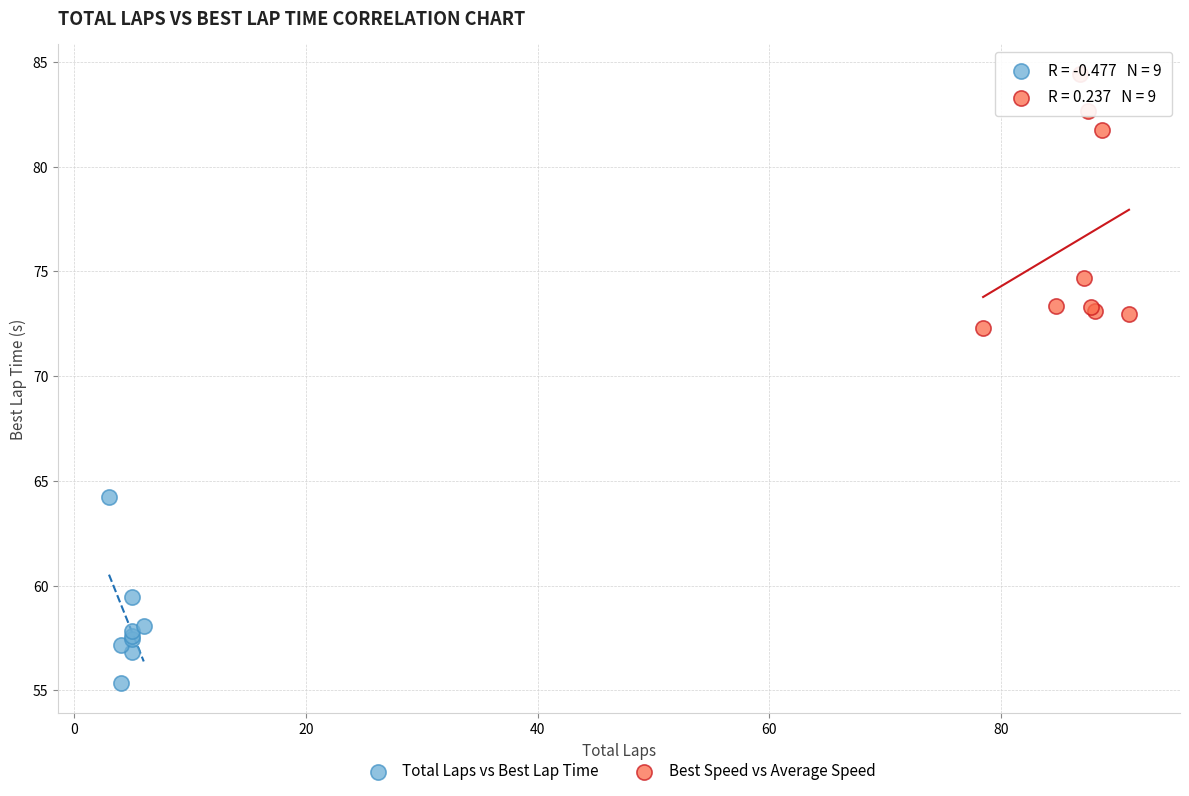

Which series contains the highest Y value?

Best Speed vs Average Speed